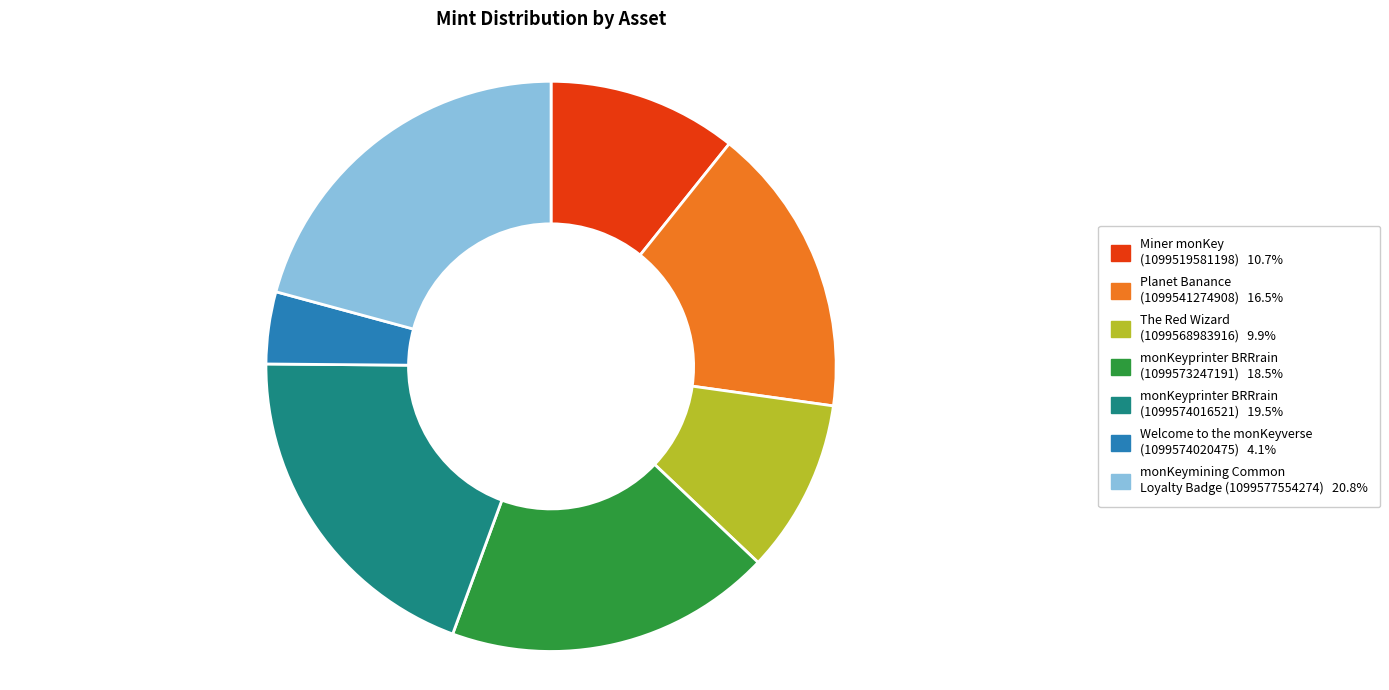

Is the sum of Miner monKey (1099519581198) and monKeyprinter BRRrain (1099574016521) greater than half?

No